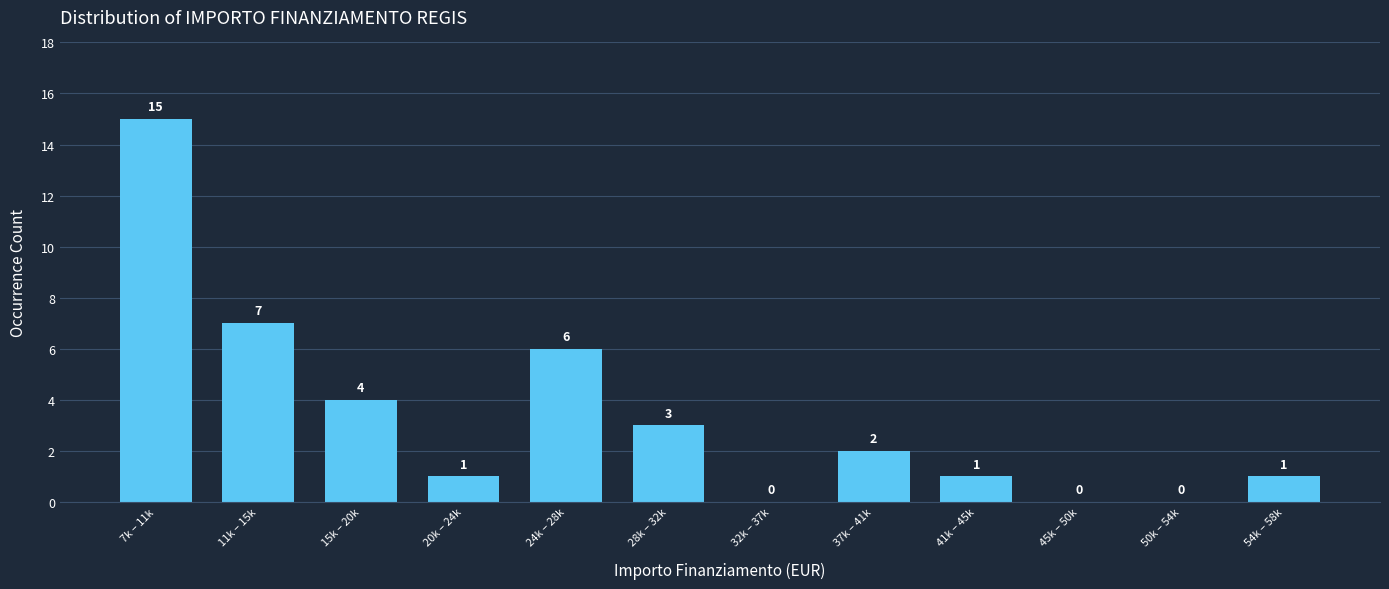

Reading right to left, transcribe all the data shown in this chart.

54k – 58k=1	50k – 54k=0	45k – 50k=0	41k – 45k=1	37k – 41k=2	32k – 37k=0	28k – 32k=3	24k – 28k=6	20k – 24k=1	15k – 20k=4	11k – 15k=7	7k – 11k=15